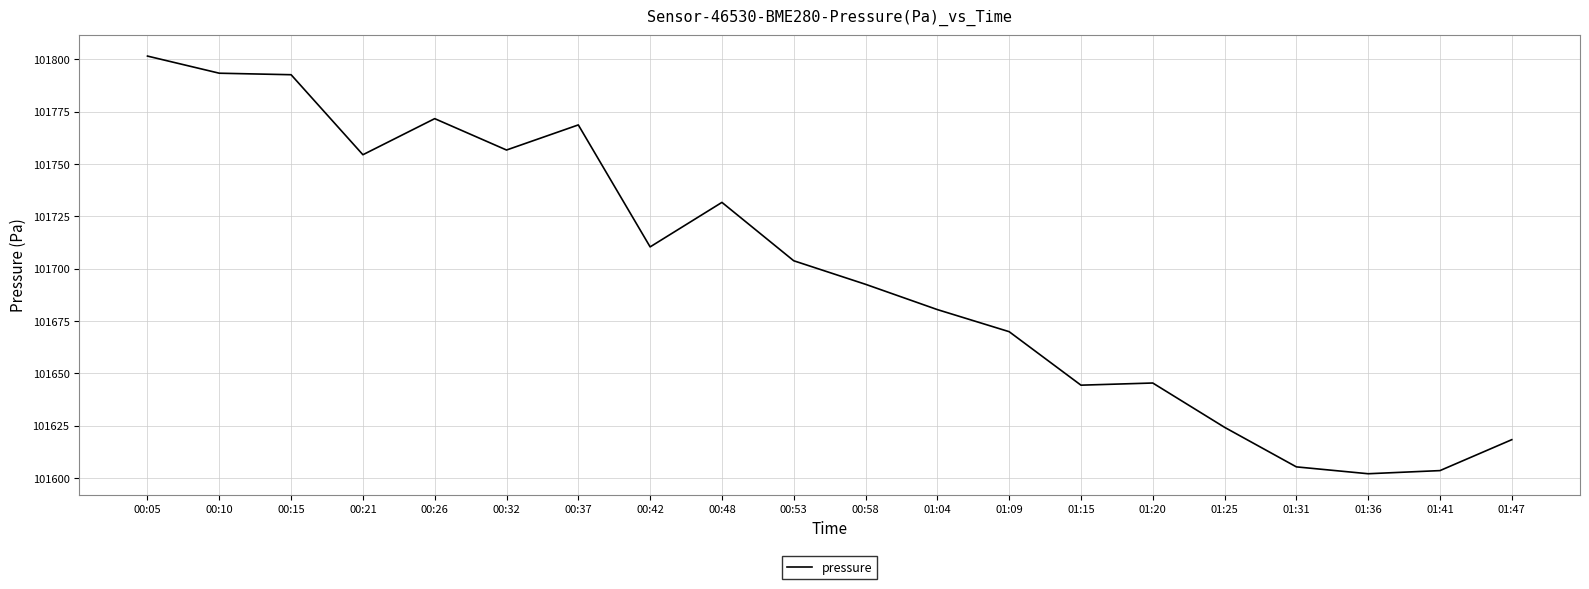

What is the change in value from 01:15 to 01:31?

-39.1